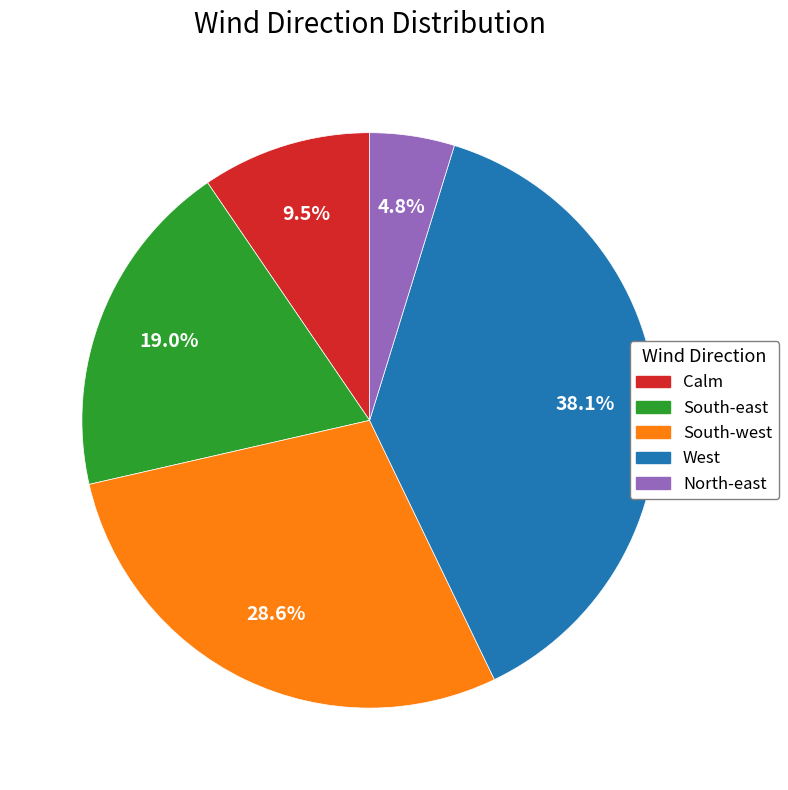

What percentage is NOT represented by South-east?

81.0%